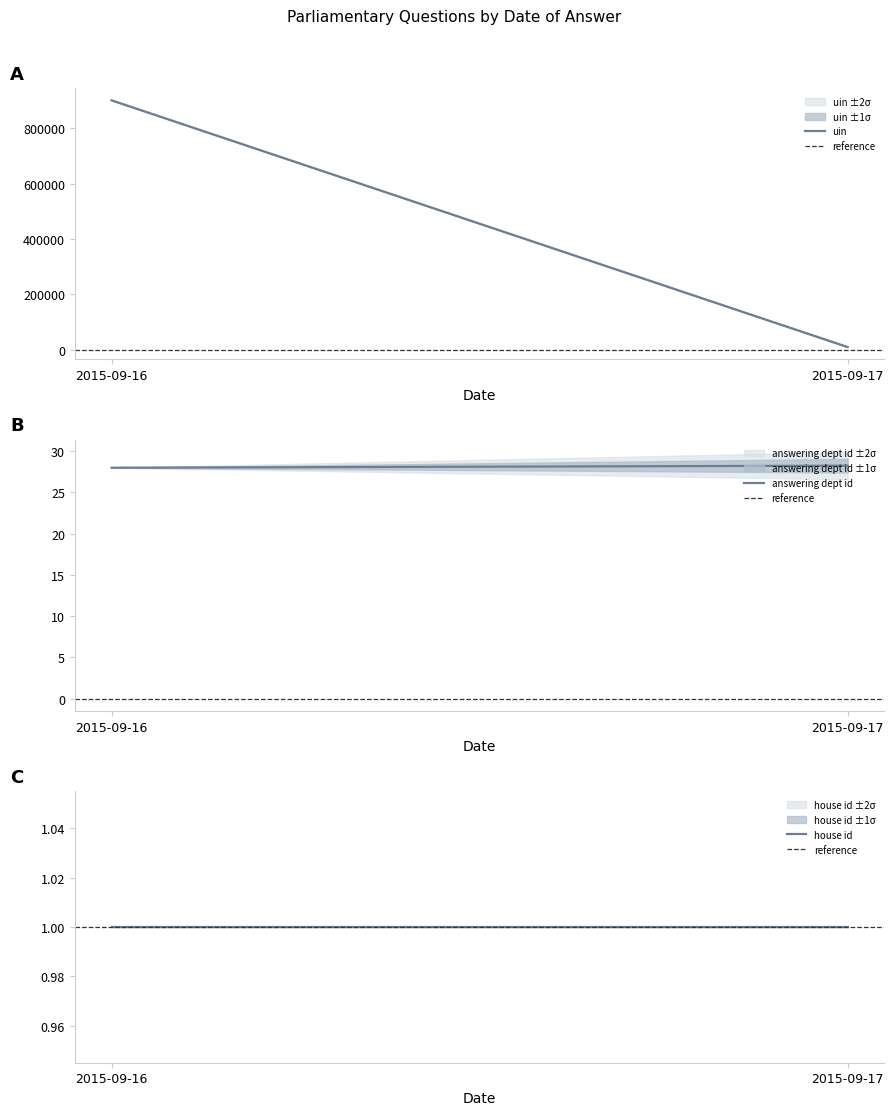

Which has a higher value, 2015-09-17 or 2015-09-16?

2015-09-16